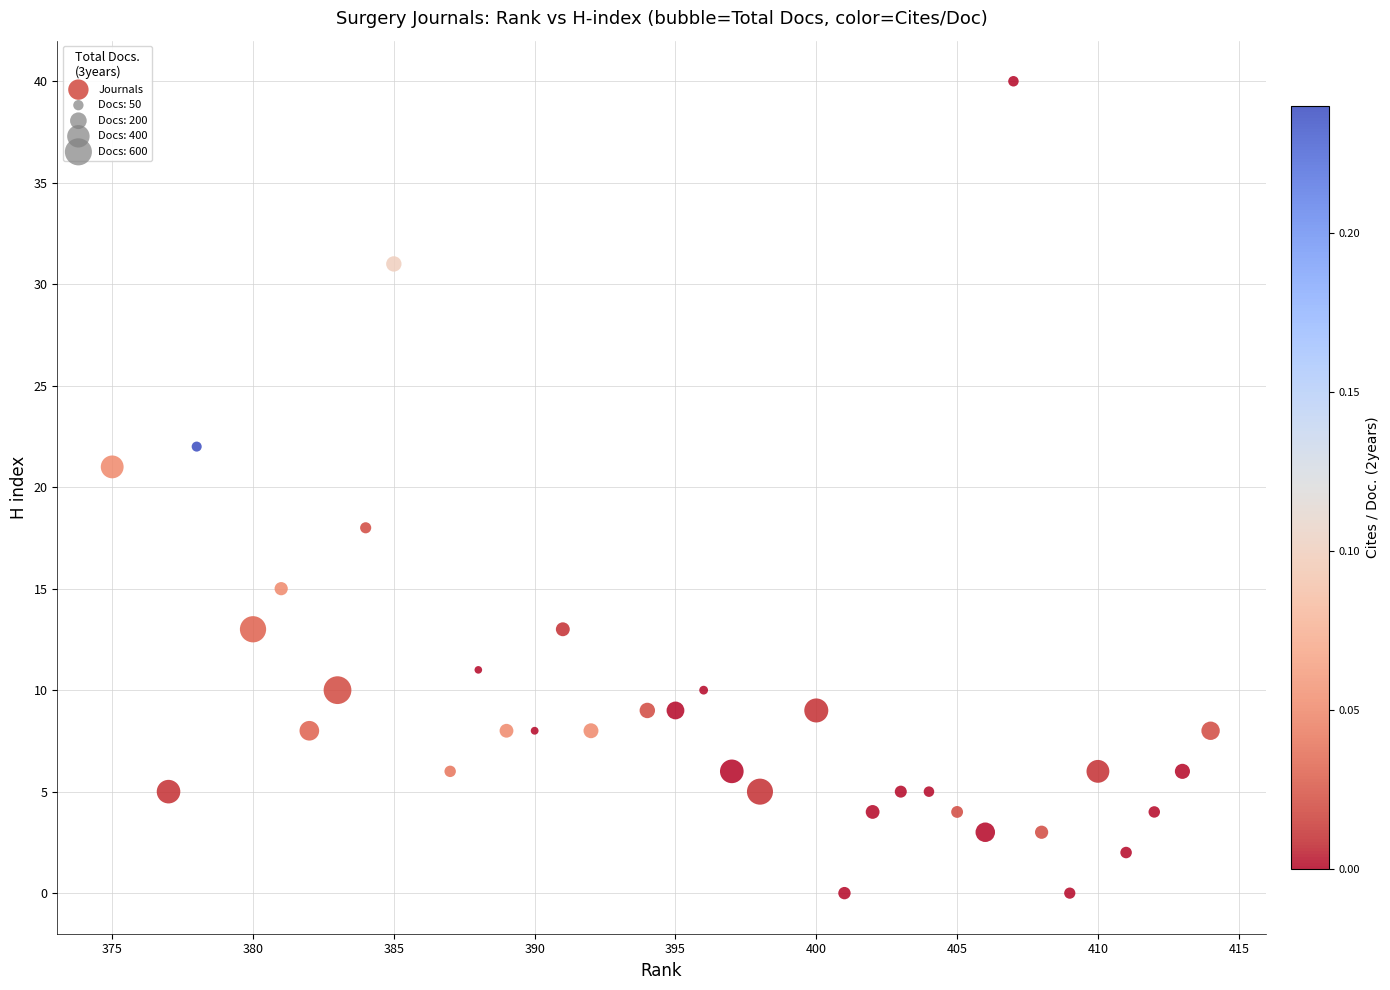

What is the range of X values (max minus min)?

39